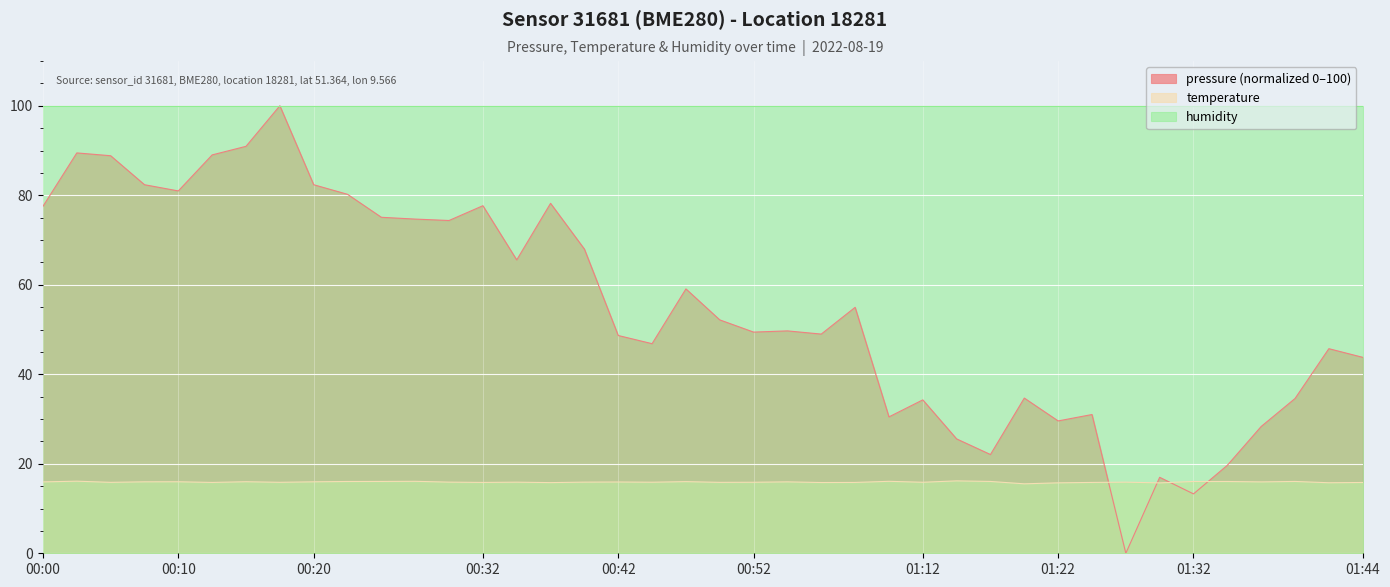

How many categories are shown in the chart?

40